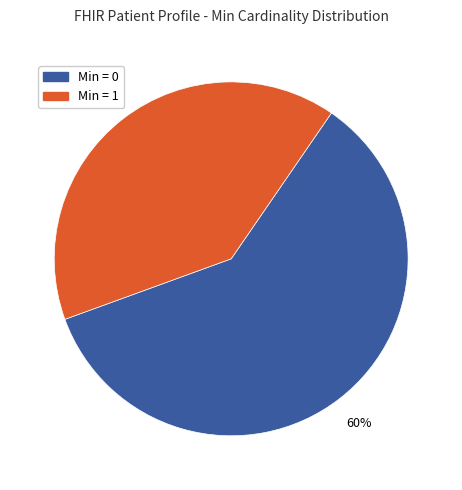

How many slices are in this pie chart?

2